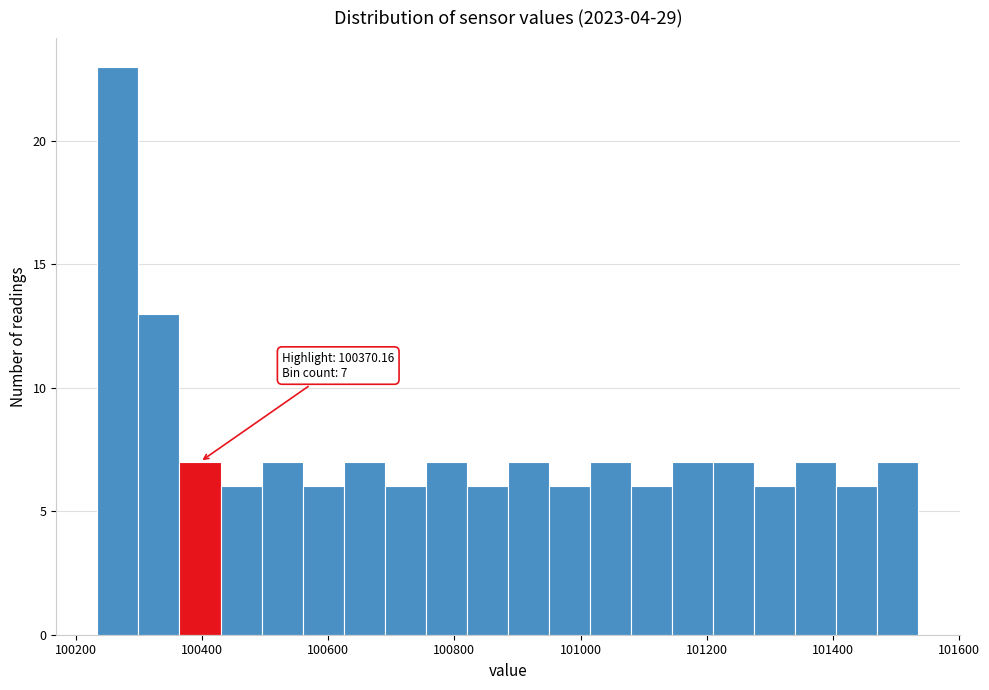

Read against the x-axis, roughly where is the centre of the tallest bar?

100260